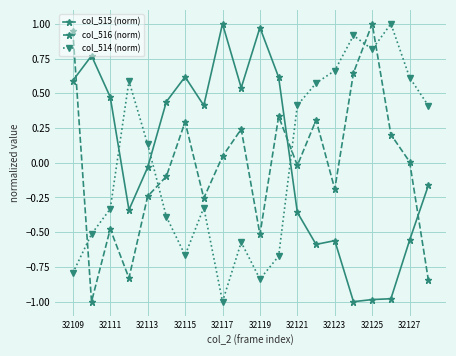

What is the smallest value displayed?

-1.0